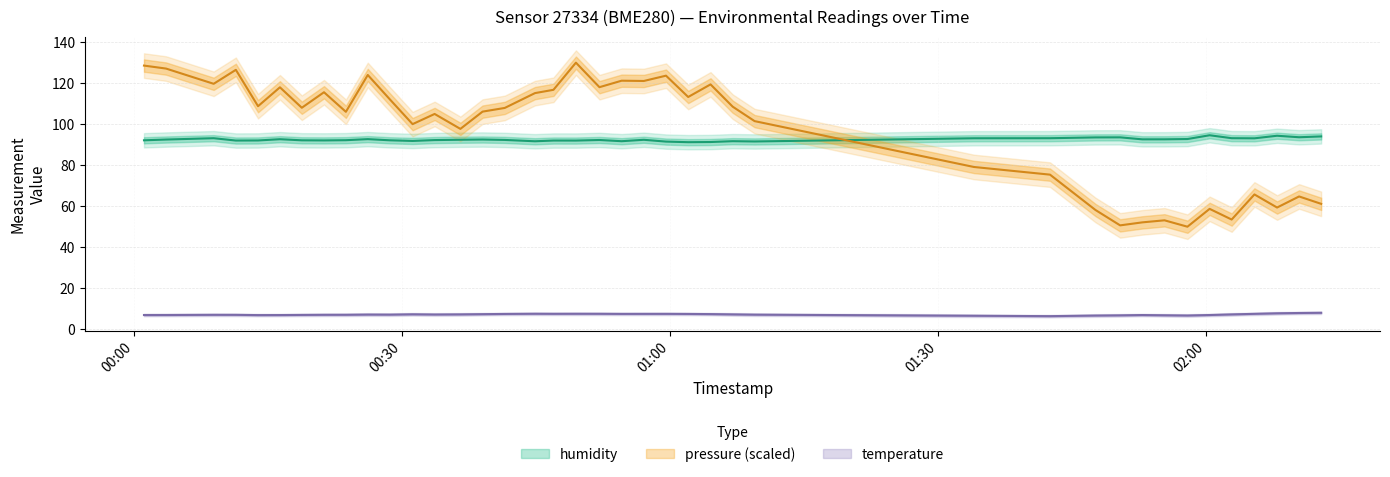

What is the sum of all temperature values?

287.6